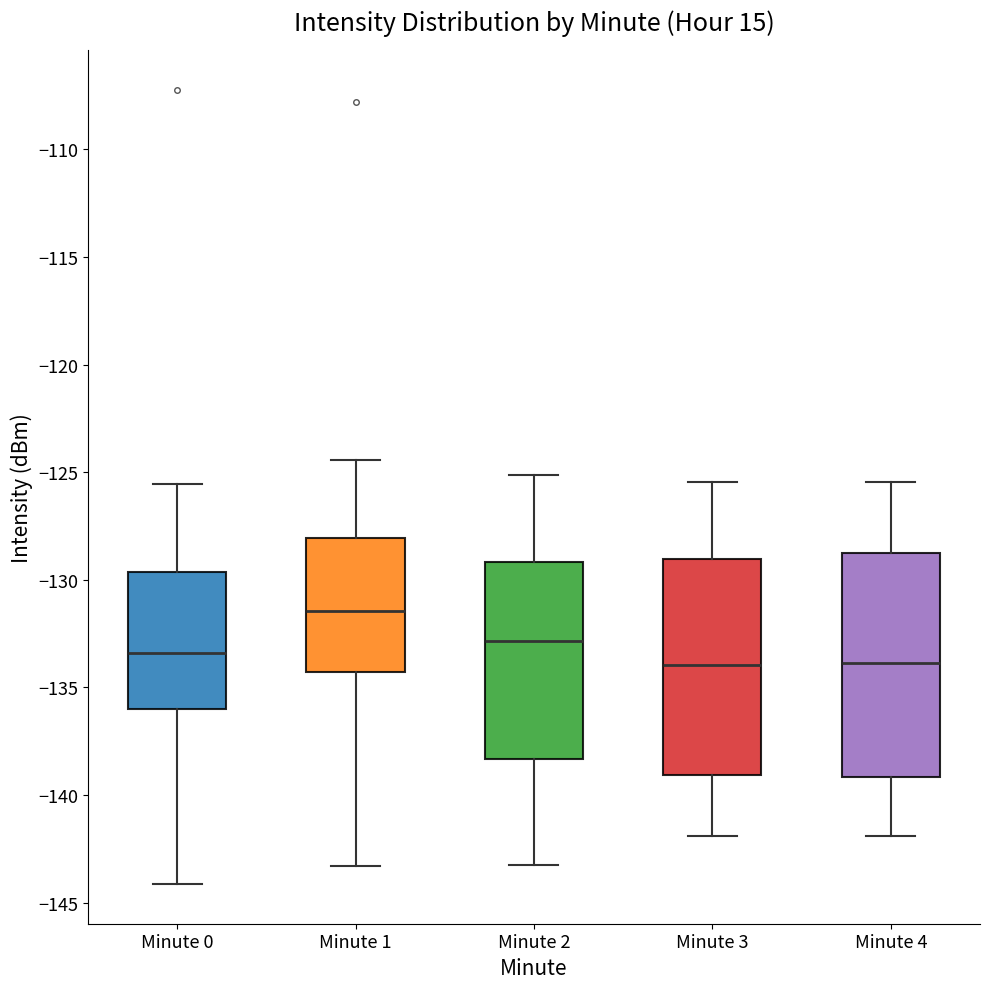

Where does the upper whisker of the box for Minute 1 end on the y-axis? The values are not printed on the chart, so give them approximately, as read against the axis.

-124.5